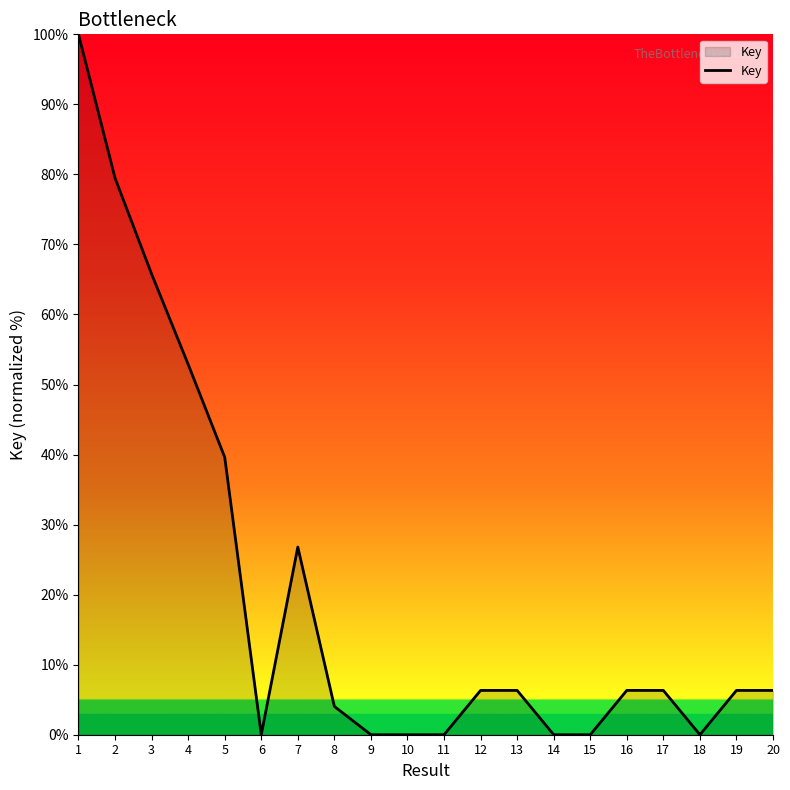

What is the greatest value displayed?

100.0